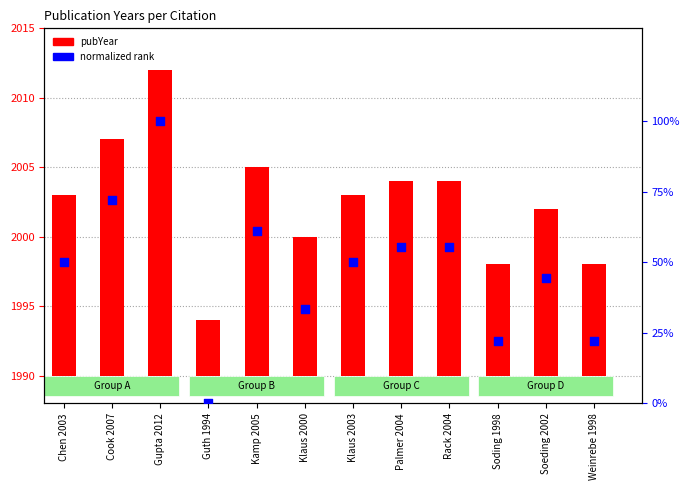

Which series contains the lowest Y value?

normalized rank